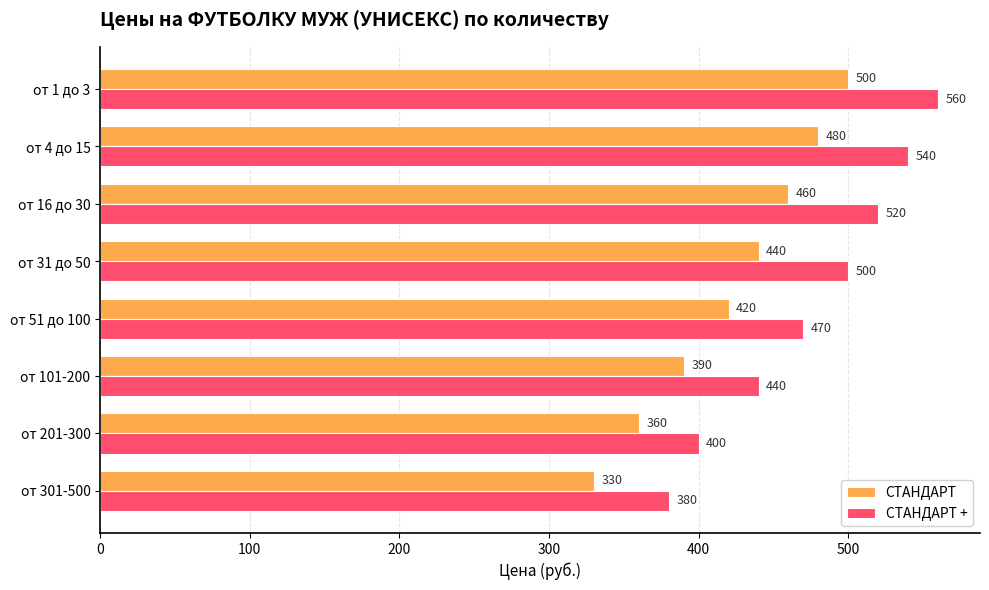

How many СТАНДАРТ values are between 390 and 480?

5